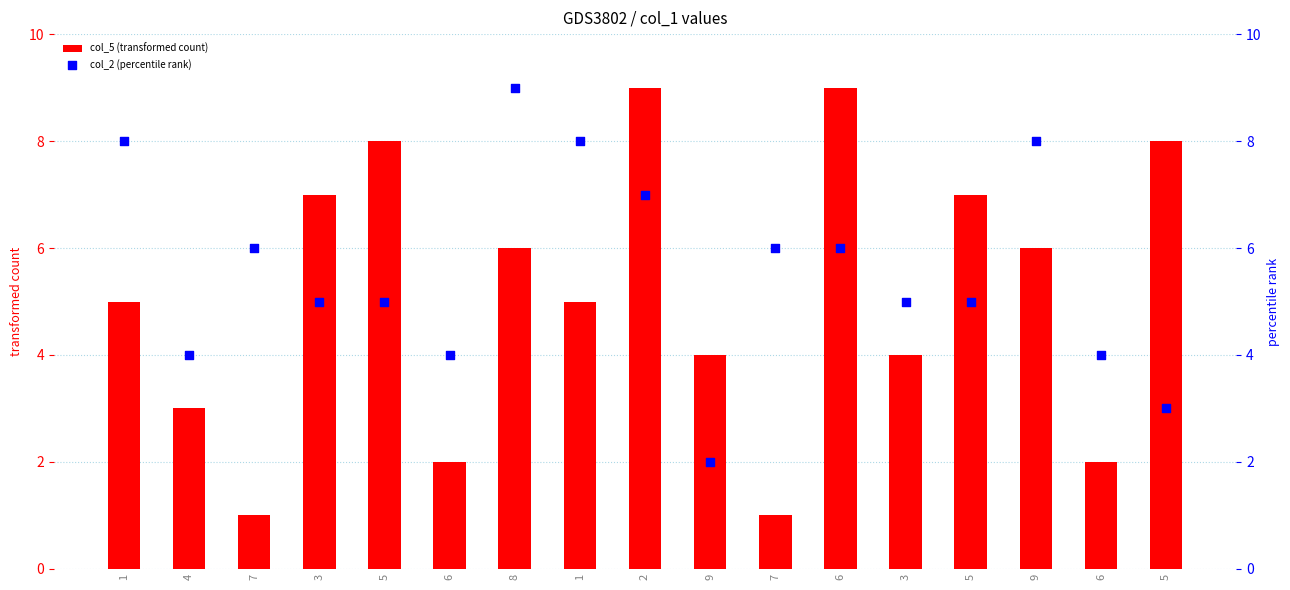

Which series has the largest Y range (max minus min)?

col_5 (transformed count)